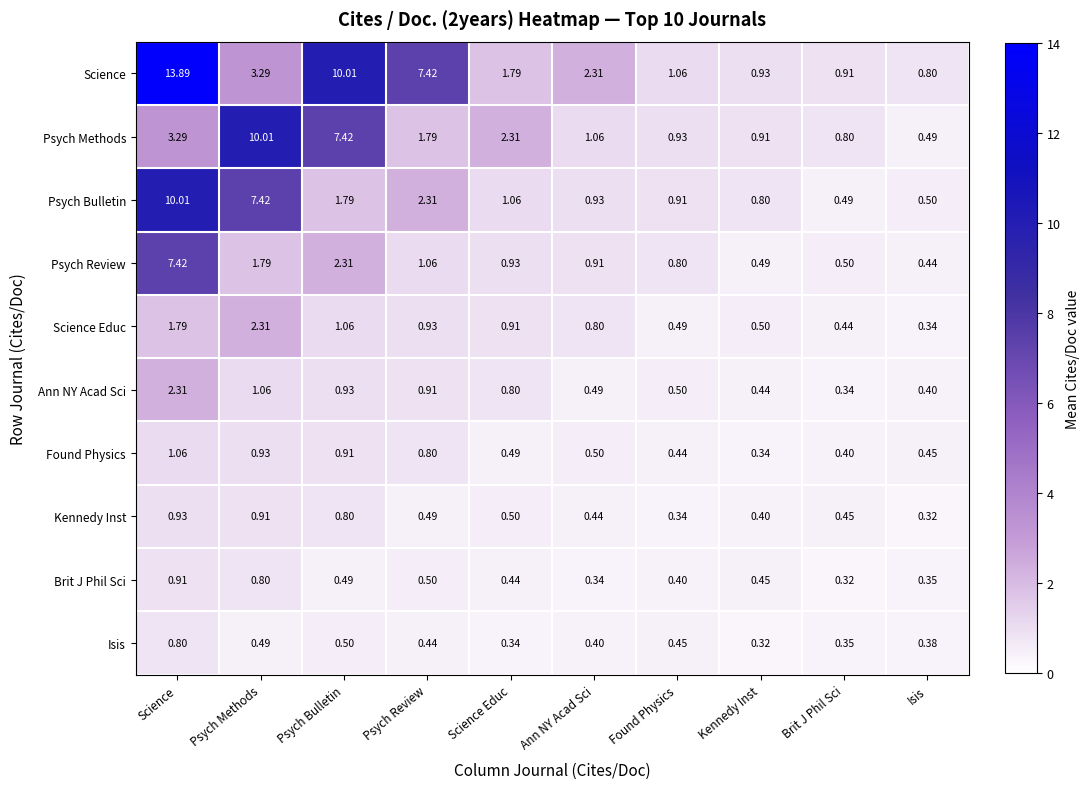

Where is Psych Methods nearest to the value 5?

Science